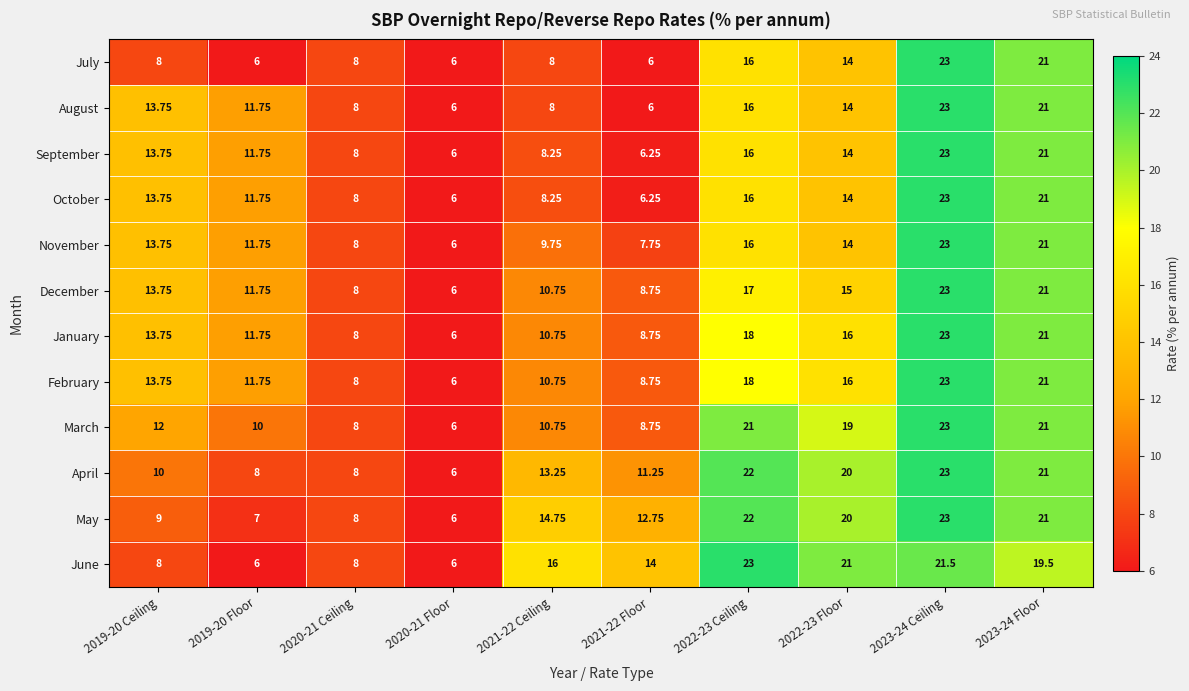

What is the maximum value shown in the chart?

23.0